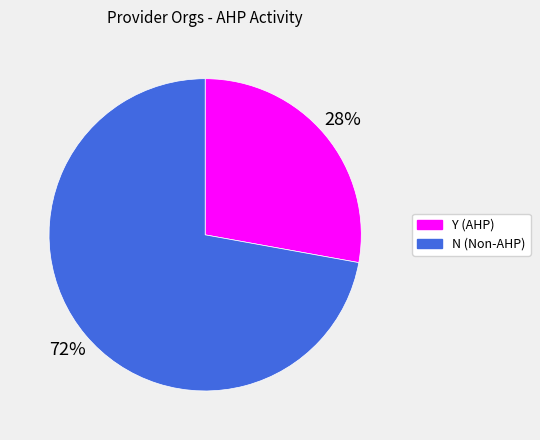

To the nearest percent, what is the difference between the largest and smallest slice percentages?

44%